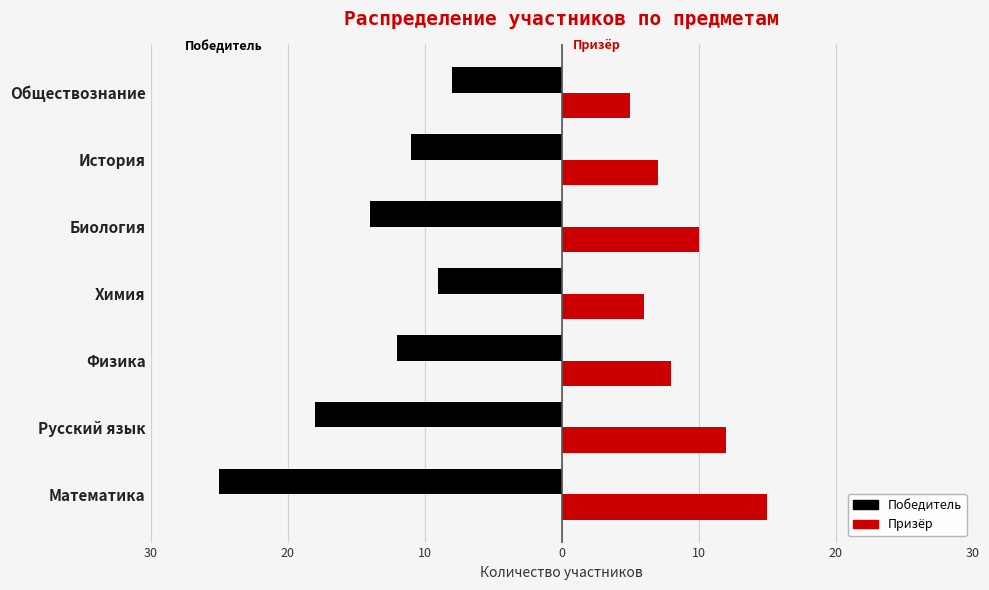

What are all the series names shown in the legend?

Победитель, Призёр